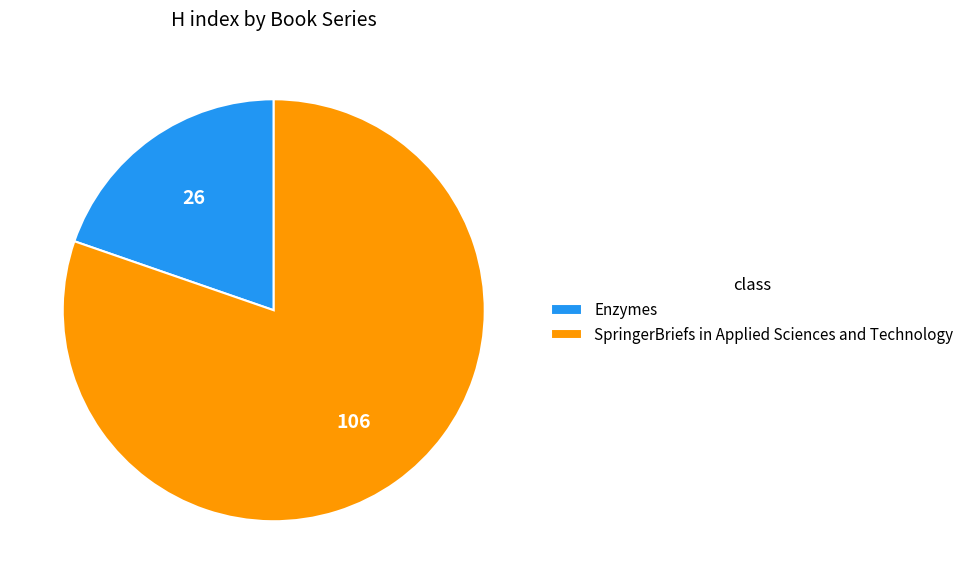

Is there any slice that represents more than half of the pie?

Yes